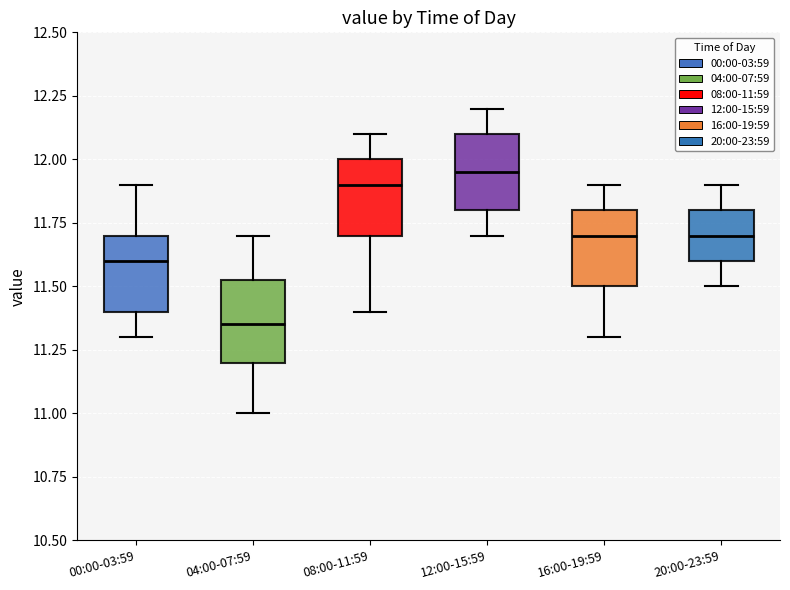

Reading left to right, transcribe this box plot: for each box, give where its median line is, the range the box spans, and where its two whiskers end, as read against the y-axis. The values are not printed on the chart, so give them approximately, as read against the axis.

00:00-03:59: median 11.60, box 11.40 to 11.70, whiskers 11.30 to 11.90
04:00-07:59: median 11.35, box 11.20 to 11.55, whiskers 11.00 to 11.70
08:00-11:59: median 11.90, box 11.70 to 12.00, whiskers 11.40 to 12.10
12:00-15:59: median 11.95, box 11.80 to 12.10, whiskers 11.70 to 12.20
16:00-19:59: median 11.70, box 11.50 to 11.80, whiskers 11.30 to 11.90
20:00-23:59: median 11.70, box 11.60 to 11.80, whiskers 11.50 to 11.90